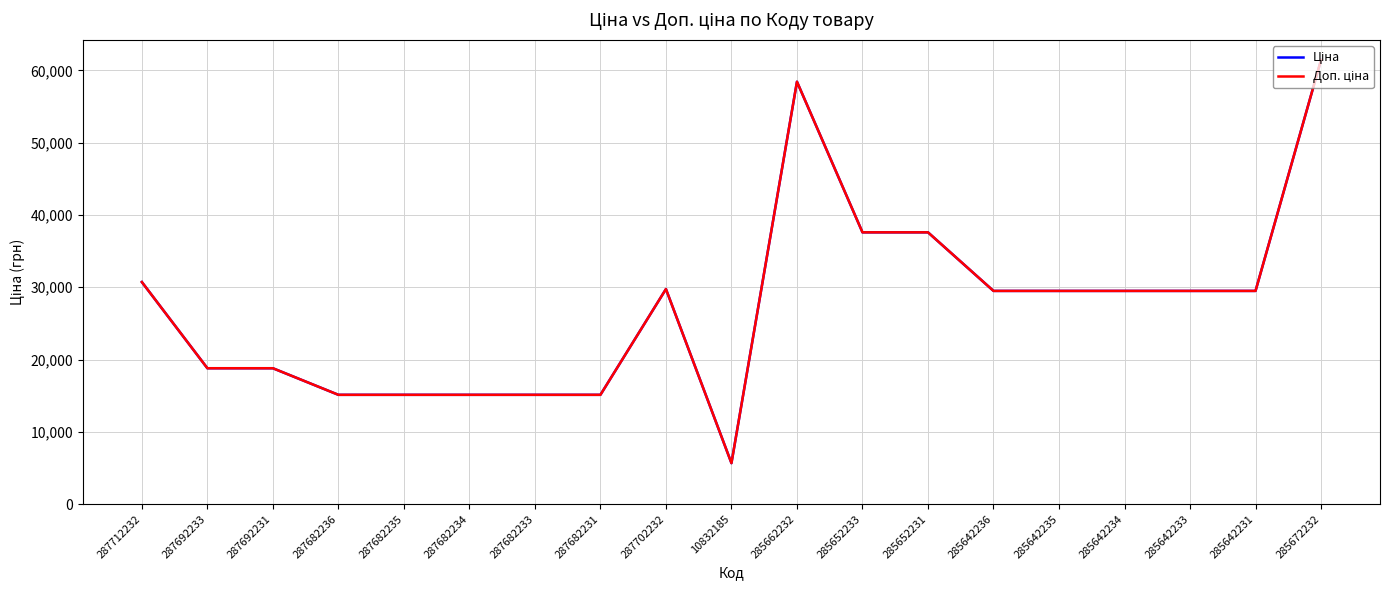

True or false: Доп. ціна and Ціна cross at least once.

False